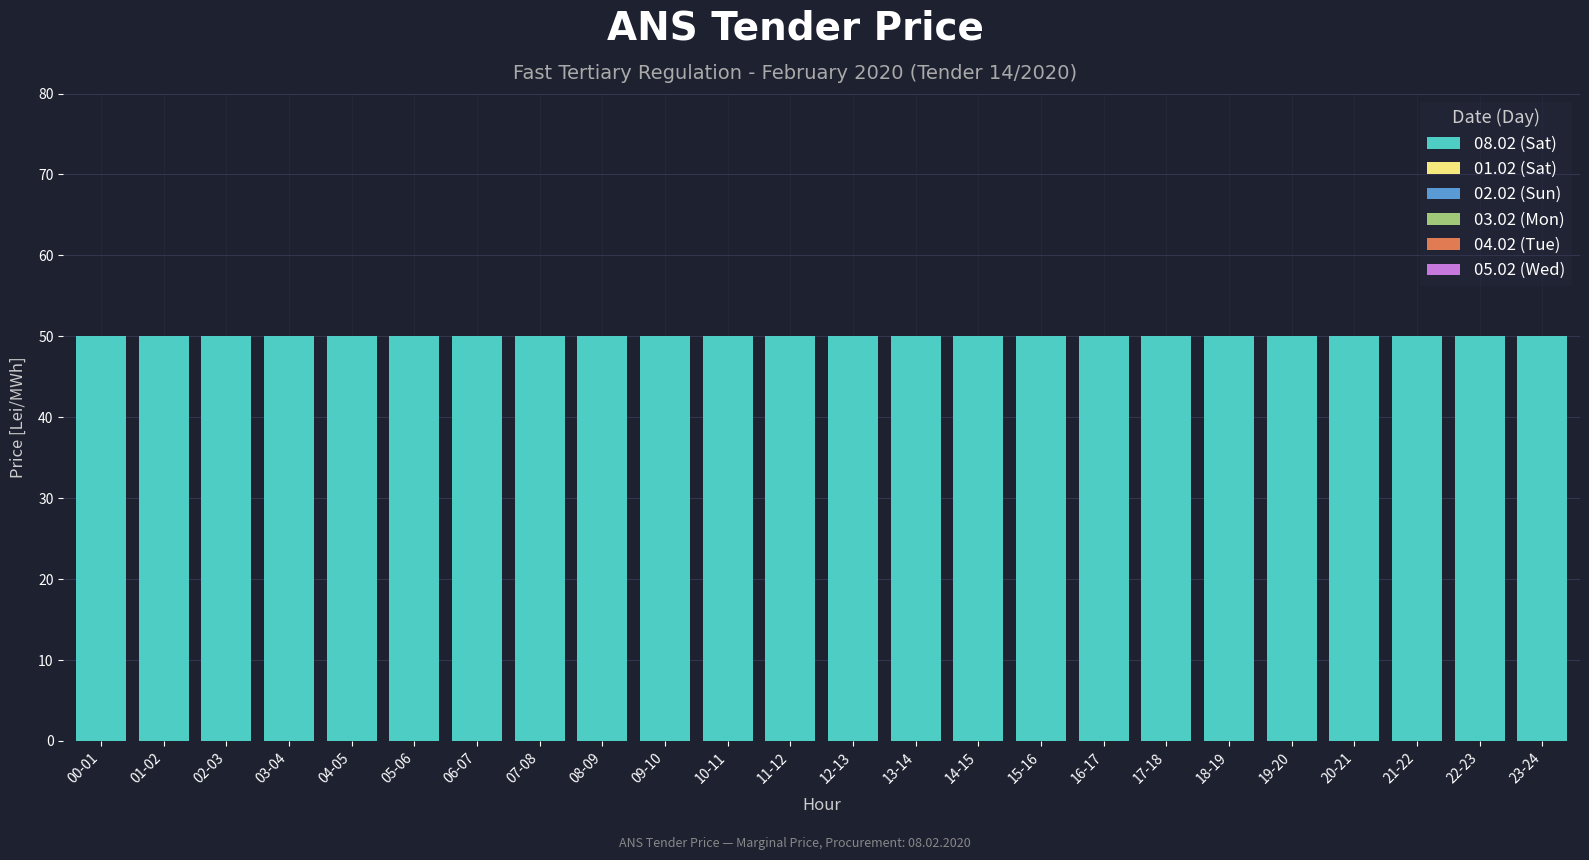

Which series has the largest total across all categories?

08.02 (Sat)